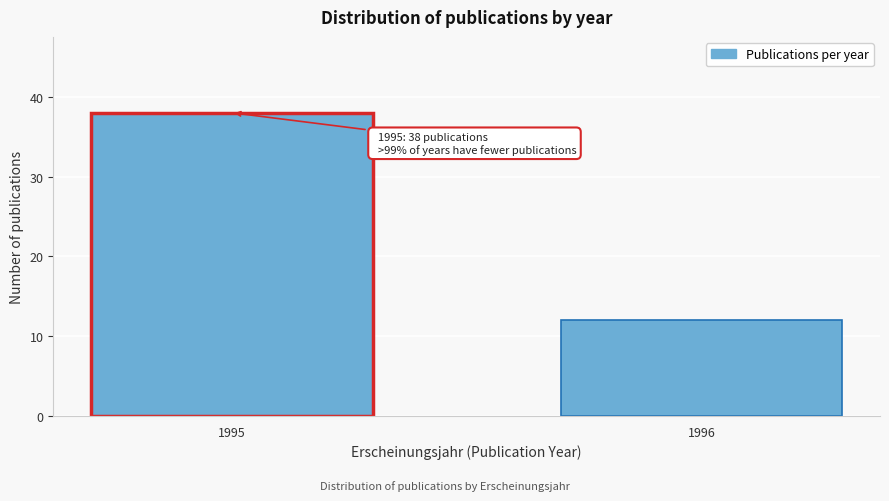

Reading right to left, extract all data points from this chart.

12	38